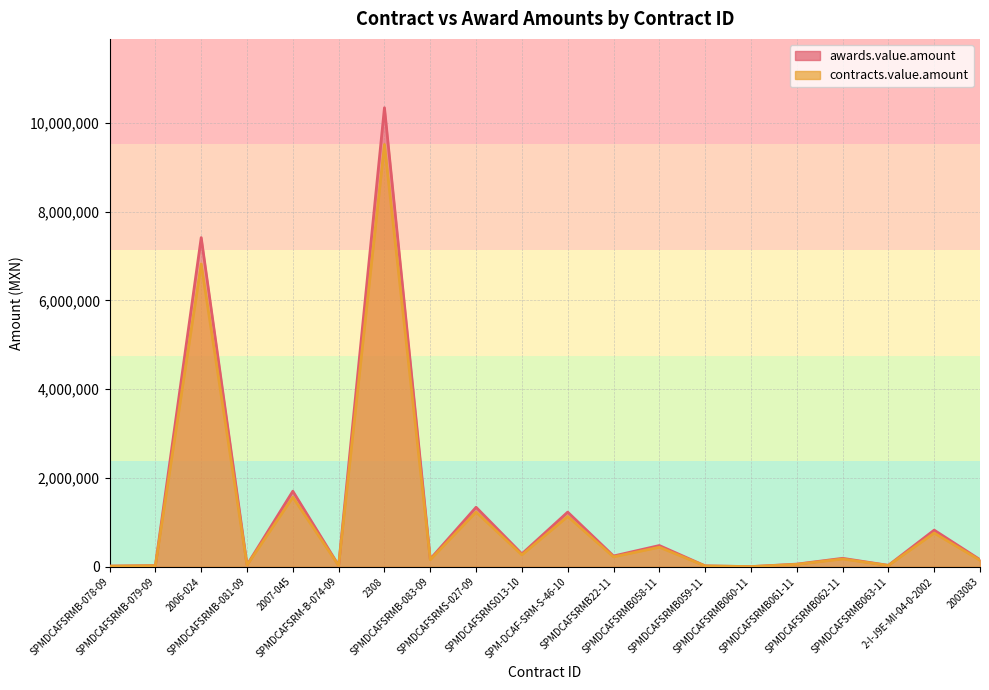

Which series has the largest range (max minus min)?

awards.value.amount